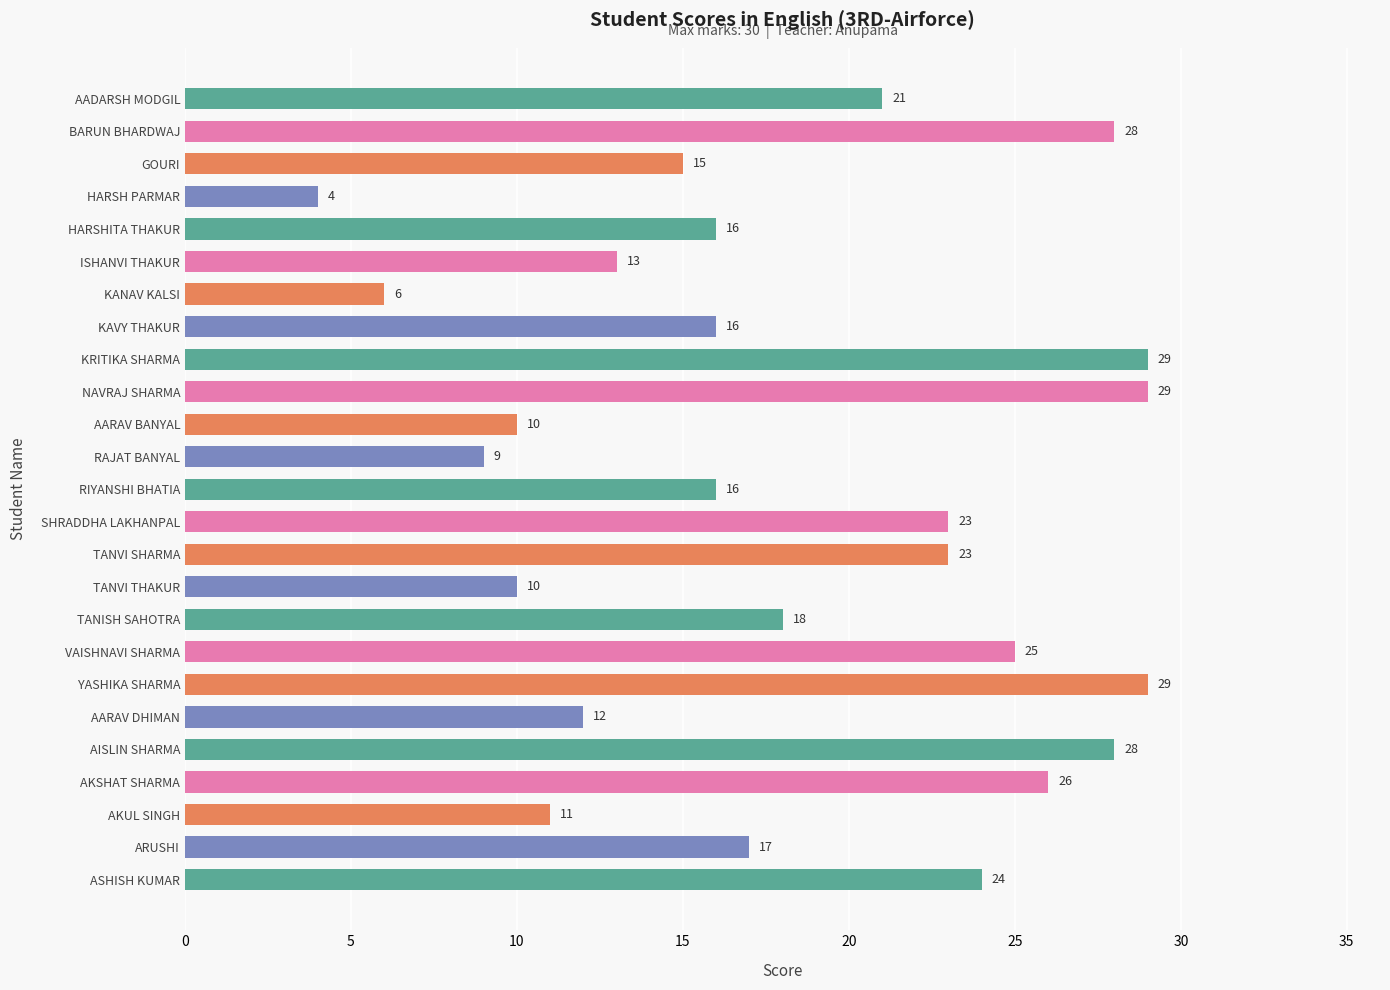

Reading bottom to top, transcribe all the data shown in this chart.

ASHISH KUMAR=24	ARUSHI=17	AKUL SINGH=11	AKSHAT SHARMA=26	AISLIN SHARMA=28	AARAV DHIMAN=12	YASHIKA SHARMA=29	VAISHNAVI SHARMA=25	TANISH SAHOTRA=18	TANVI THAKUR=10	TANVI SHARMA=23	SHRADDHA LAKHANPAL=23	RIYANSHI BHATIA=16	RAJAT BANYAL=9	AARAV BANYAL=10	NAVRAJ SHARMA=29	KRITIKA SHARMA=29	KAVY THAKUR=16	KANAV KALSI=6	ISHANVI THAKUR=13	HARSHITA THAKUR=16	HARSH PARMAR=4	GOURI=15	BARUN BHARDWAJ=28	AADARSH MODGIL=21